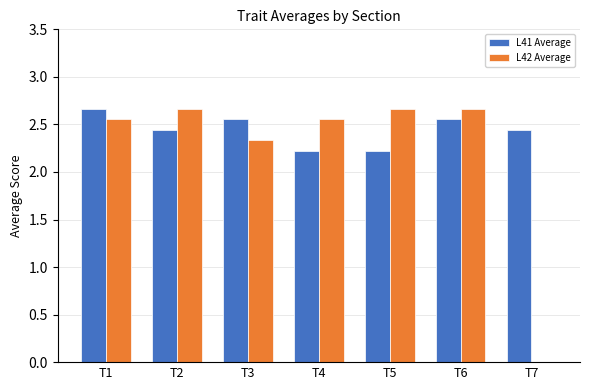

Between T1 and T5, which series saw the biggest shift?

L41 Average